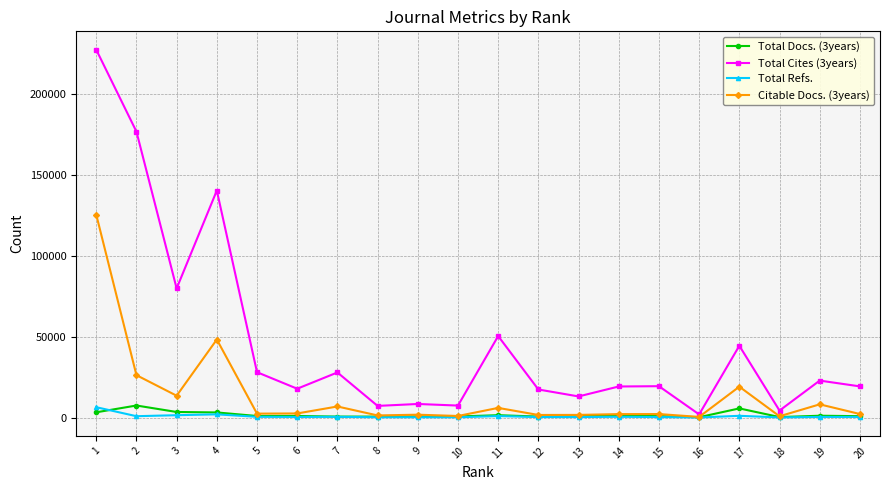

What is the maximum value shown in the chart?

227642